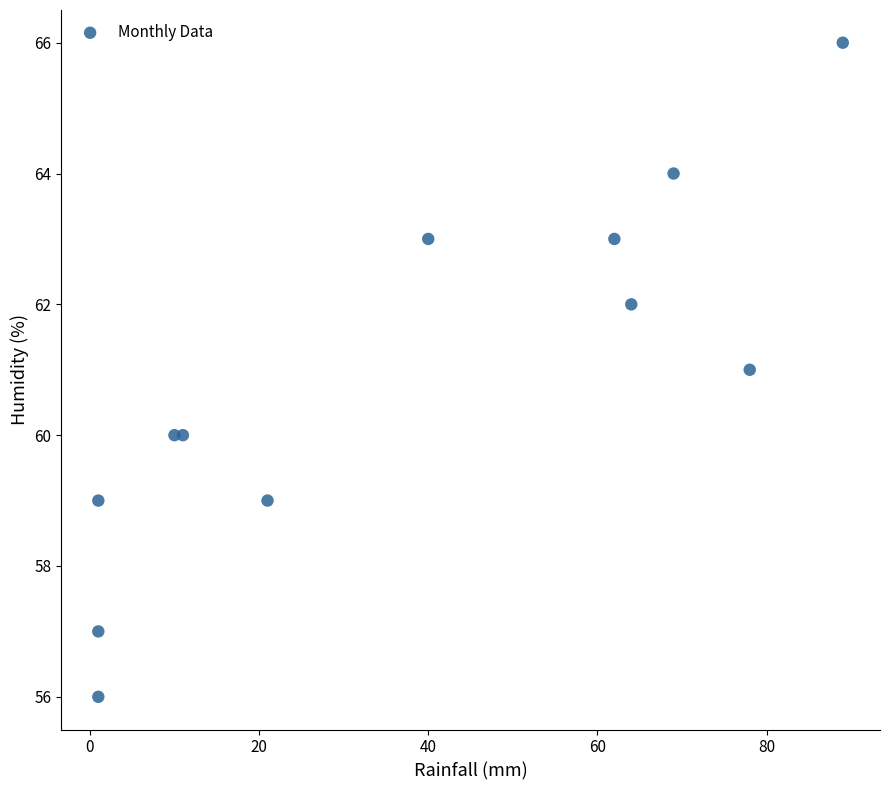

What is the range of Y values (max minus min)?

10